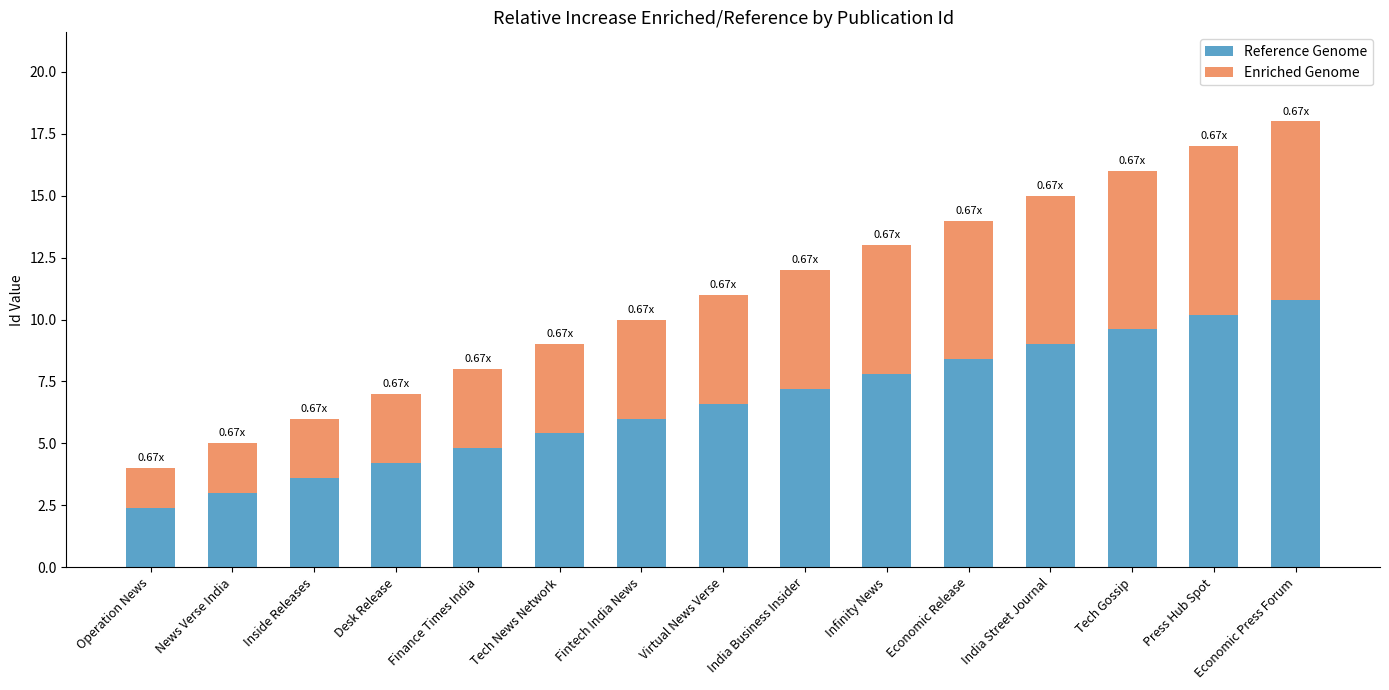

How many bars are there in total?

15